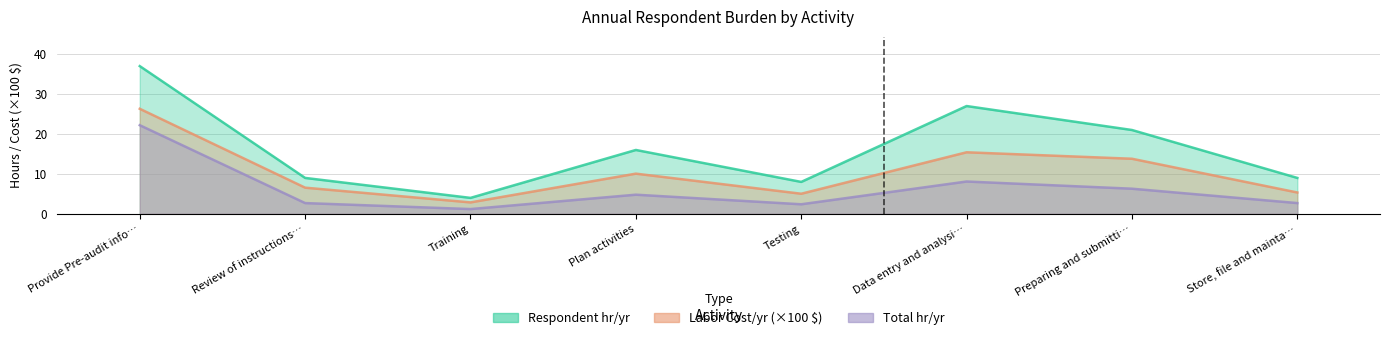

Which category has the lowest value across all series?

Training